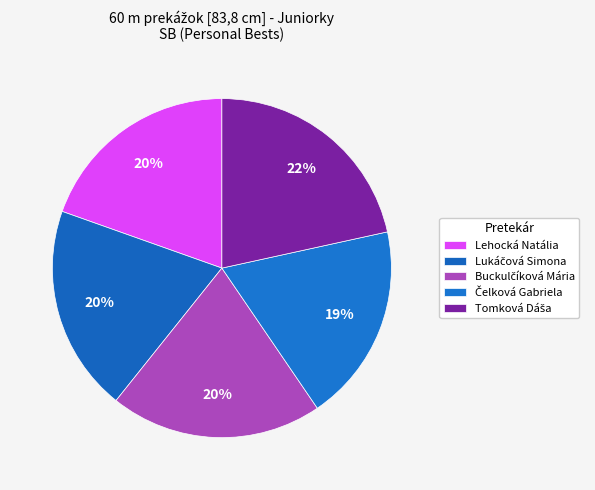

How much of the chart is everything except Buckulčíková Mária?

79.7%